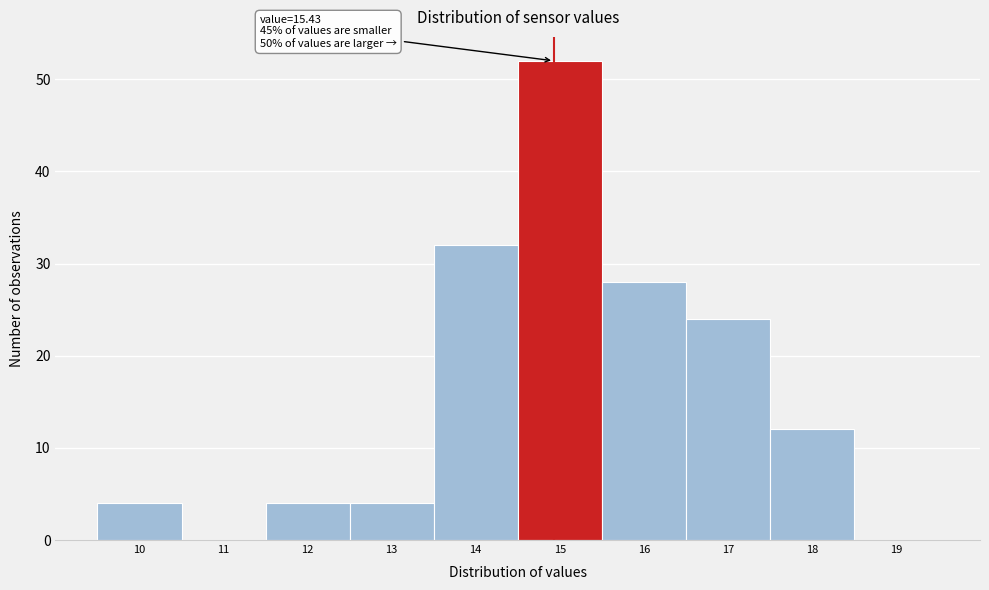

Reading left to right, what are all the values shown in this chart?

10=4	11=0	12=4	13=4	14=32	15=52	16=28	17=24	18=12	19=0